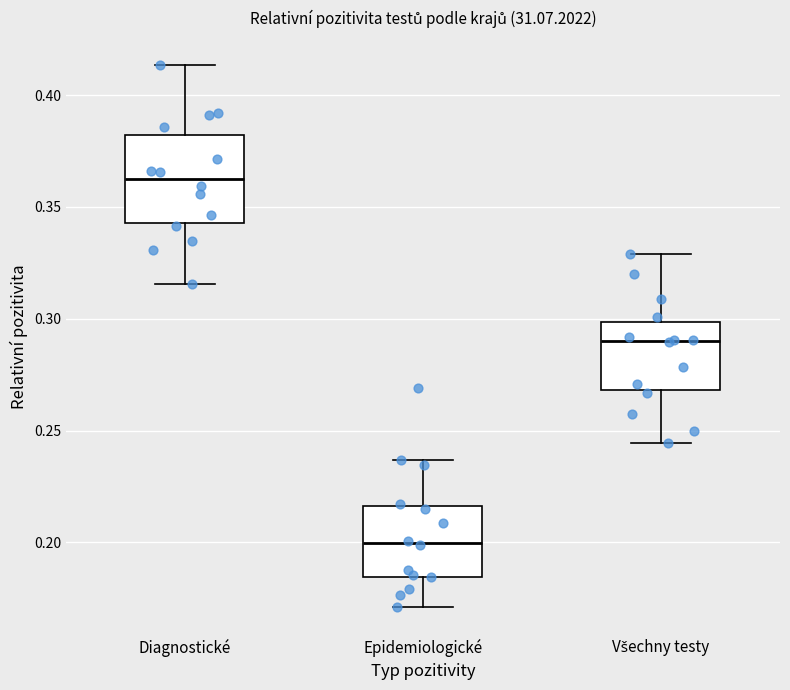

Which box's median line is the lowest?

Epidemiologické